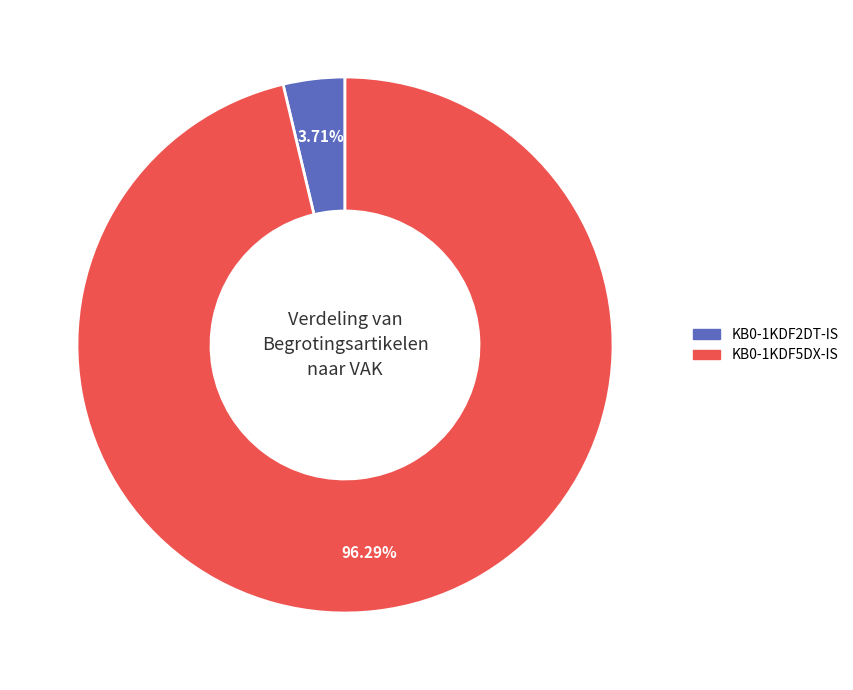

To the nearest percent, what percentage of the pie is KB0-1KDF2DT-IS?

4%